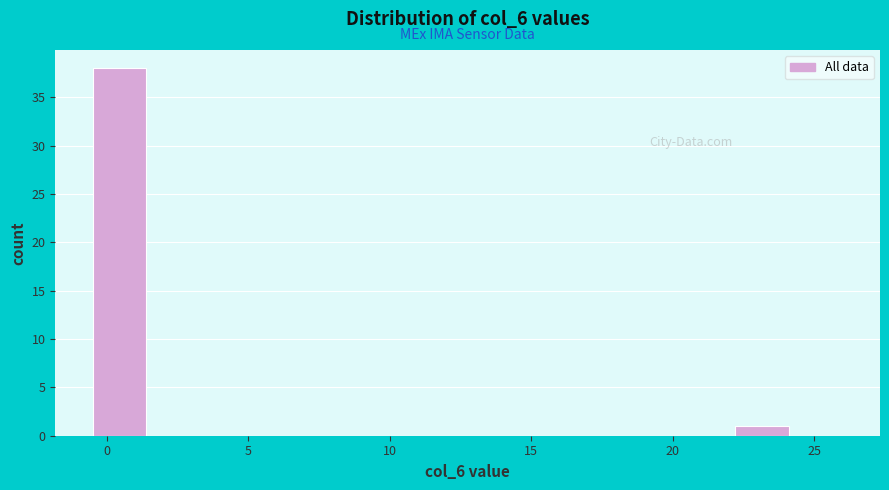

Around what value on the x-axis is the tallest bar? Give the approximate position of its centre, as read against the axis.

0.5